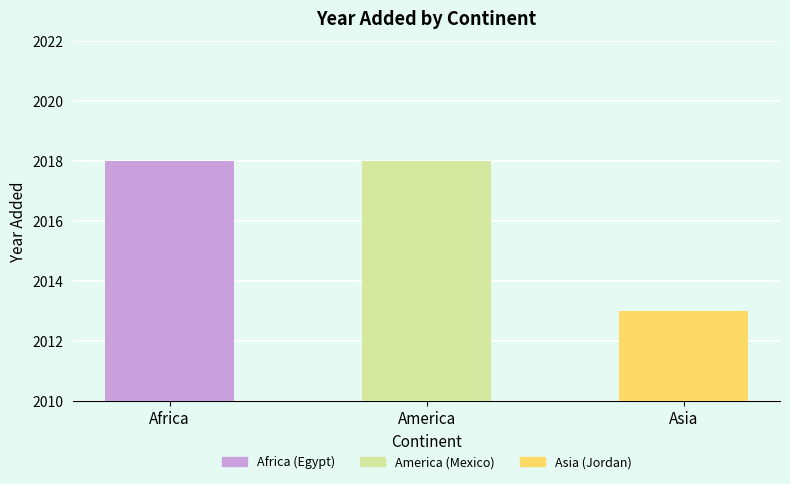

How many values are between 2013 and 2018?

3